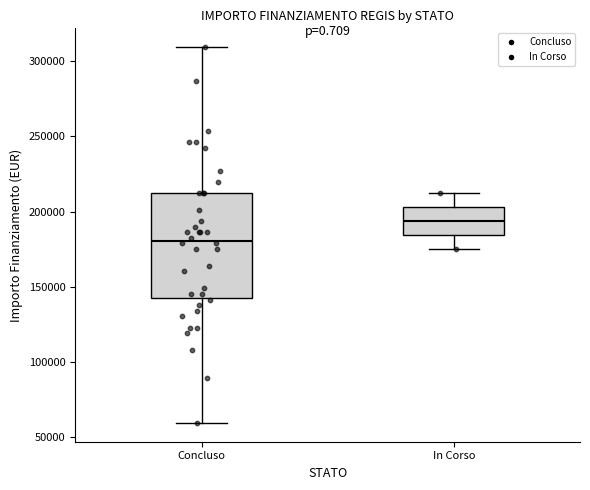

Reading left to right, read every box against the y-axis: the position of its median line, the range the box covers, and the ends of its whiskers. The values are not printed on the chart, so give them approximately, as read against the axis.

Concluso: median 180000, box 145000 to 210000, whiskers 60000 to 310000
In Corso: median 195000, box 185000 to 205000, whiskers 175000 to 210000